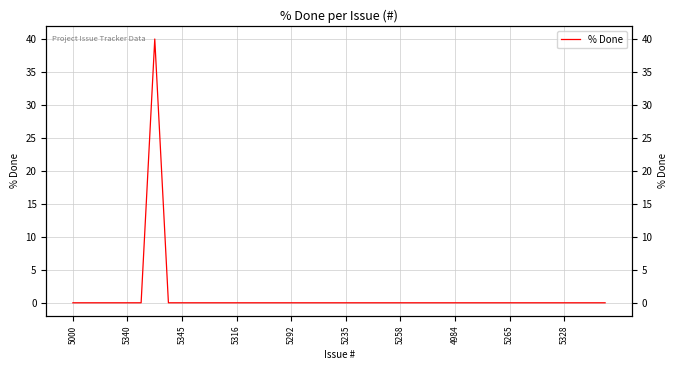

Reading right to left, extract all data points from this chart.

0	0	0	0	0	0	0	0	0	0	0	0	0	0	0	0	0	0	0	0	0	0	0	0	0	0	0	0	0	0	0	0	0	40	0	0	0	0	0	0